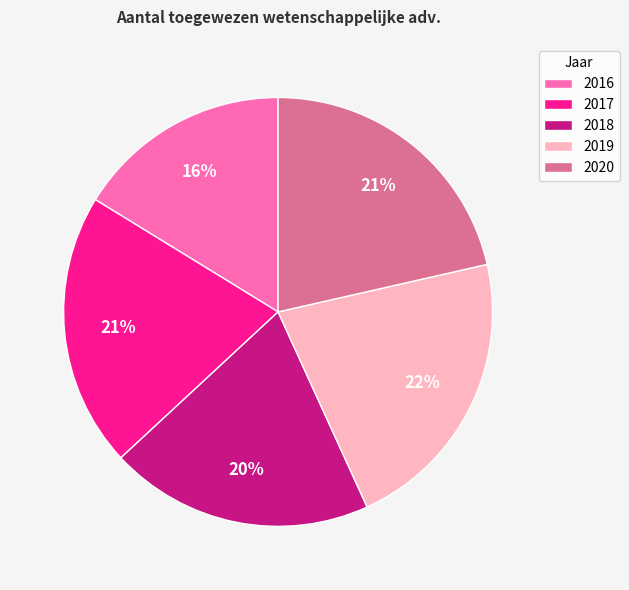

Which slice is the smallest?

2016